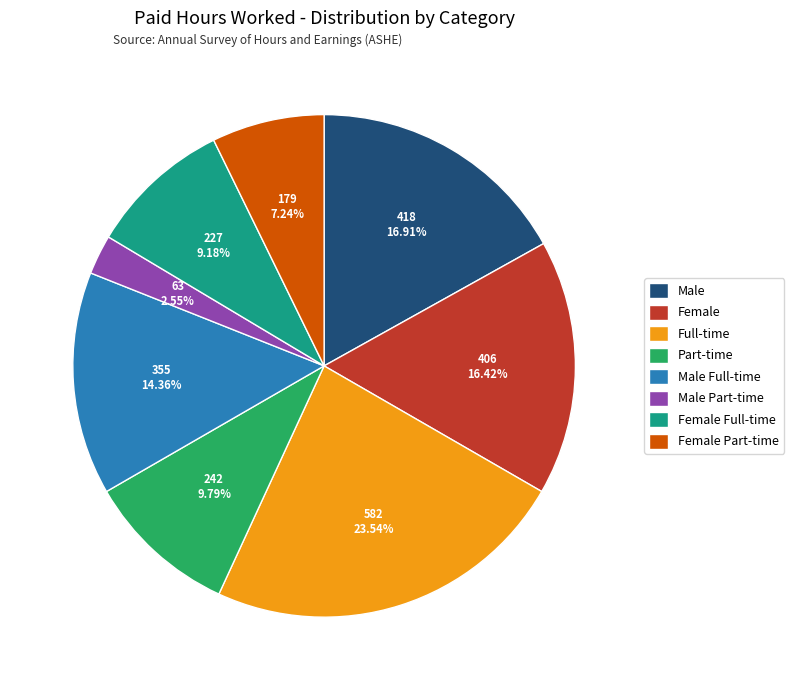

Which slice is the smallest?

Male Part-time